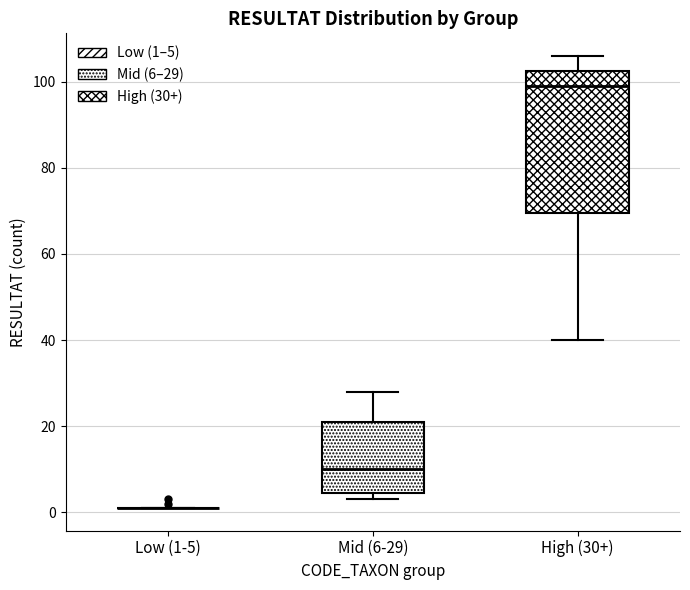

Reading left to right, transcribe this box plot: for each box, give where its median line is, the range the box spans, and where its two whiskers end, as read against the y-axis. The values are not printed on the chart, so give them approximately, as read against the axis.

Low (1-5): box collapsed to a line at 2, whiskers 2 to 2
Mid (6-29): median 10, box 4 to 22, whiskers 4 (just below the box's lower edge) to 28
High (30+): median 100, box 70 to 102, whiskers 40 to 106